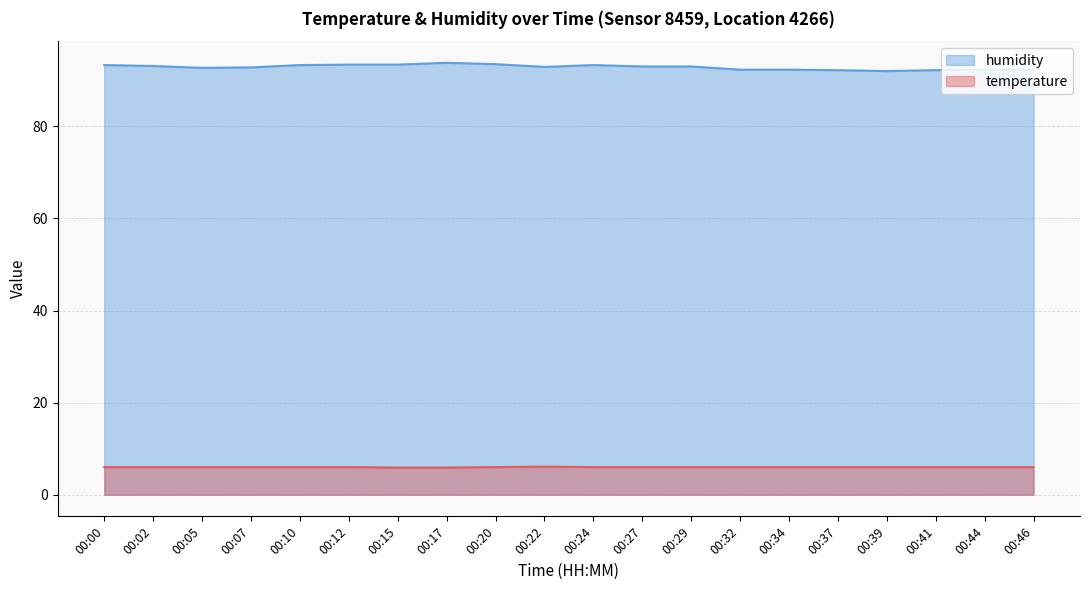

What value does the humidity series have at 00:22?

92.9